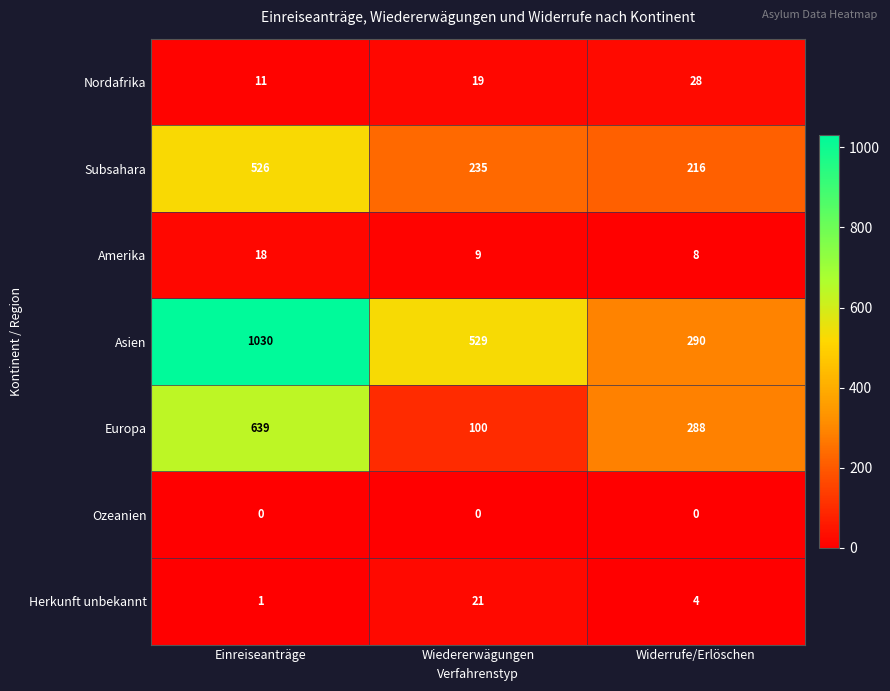

Reading left to right, extract all data points from this chart.

Nordafrika: 11	19	28
Subsahara: 526	235	216
Amerika: 18	9	8
Asien: 1030	529	290
Europa: 639	100	288
Ozeanien: 0	0	0
Herkunft unbekannt: 1	21	4